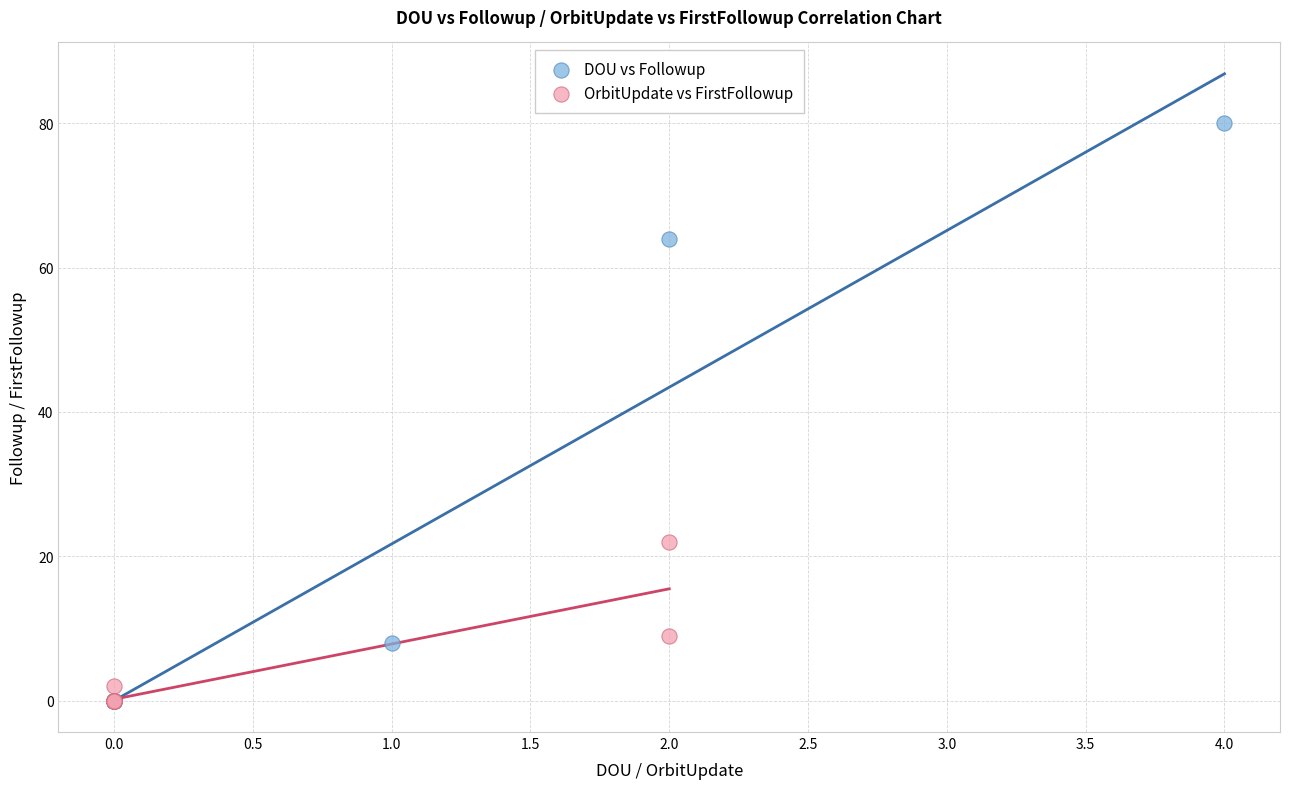

Which series has the largest Y range (max minus min)?

DOU vs Followup